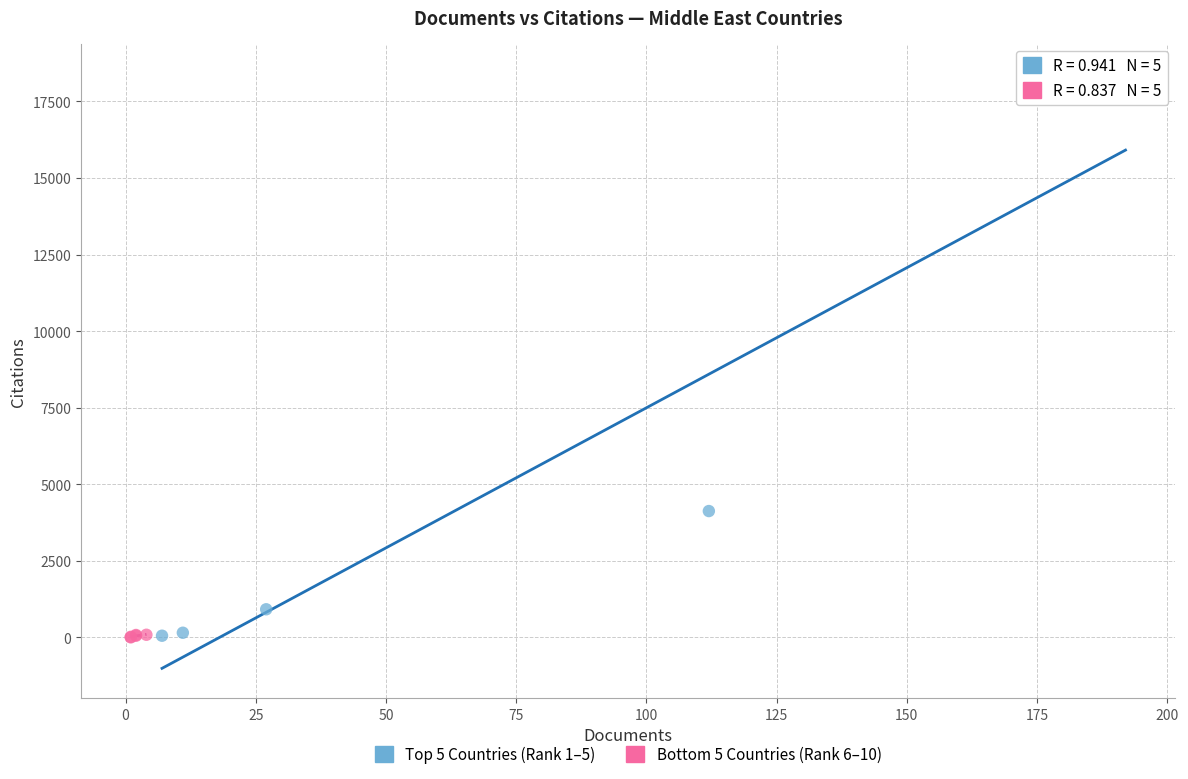

Which series reaches the maximum Y coordinate?

Top 5 Countries (Rank 1–5)